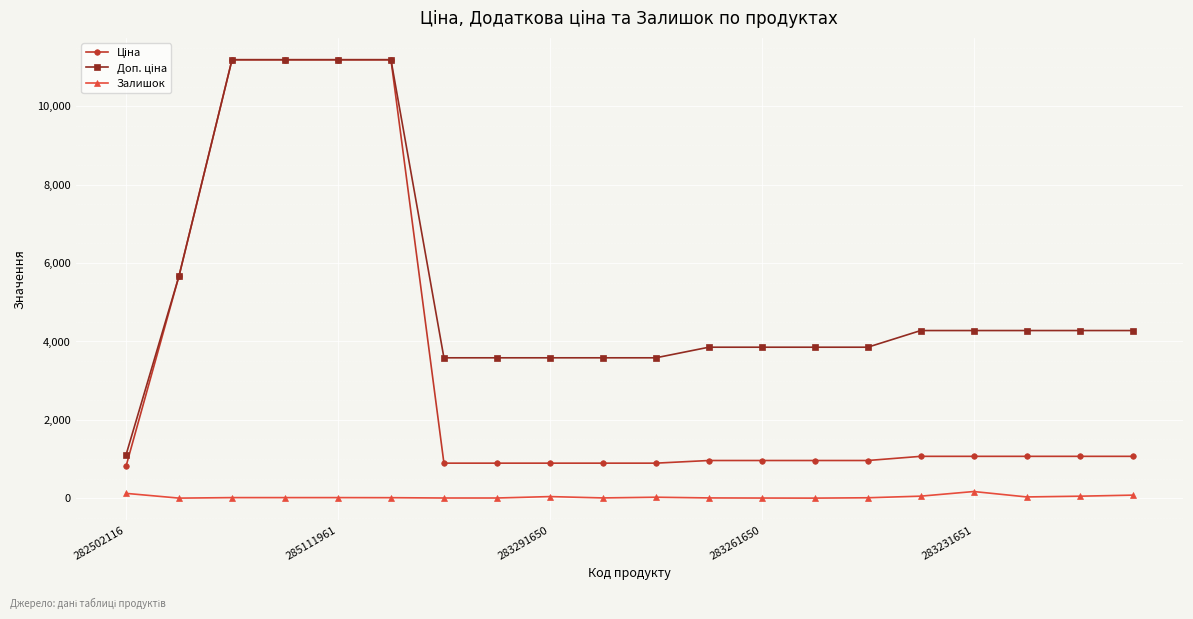

Does the chart display data point markers on the line(s)?

Yes